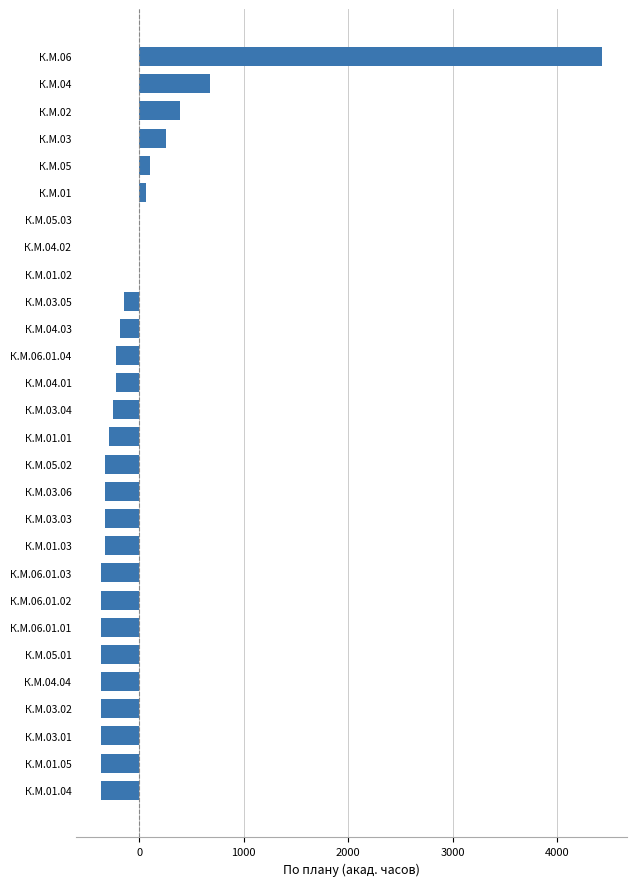

How many data points are above -256?

13